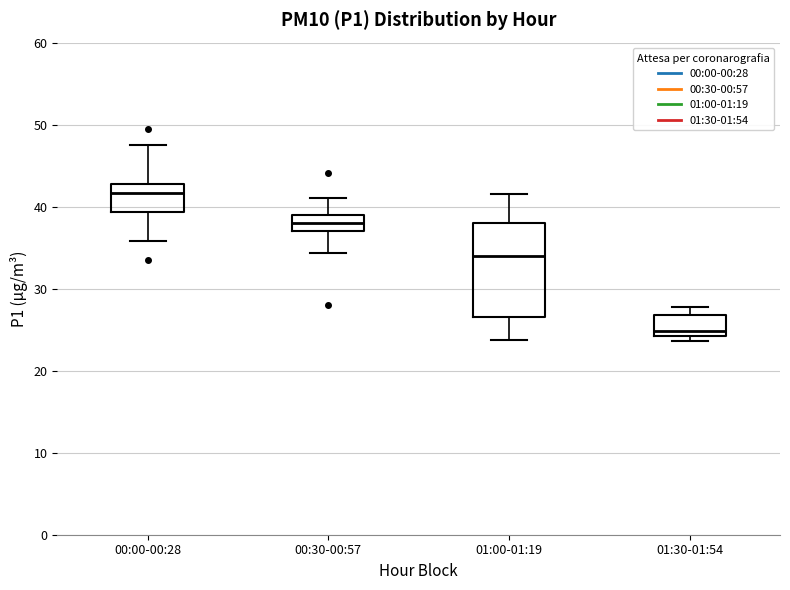

Reading left to right, read every box against the y-axis: the position of its median line, the range the box covers, and the ends of its whiskers. The values are not printed on the chart, so give them approximately, as read against the axis.

00:00-00:28: median 42, box 39 to 43, whiskers 36 to 48
00:30-00:57: median 38, box 37 to 39, whiskers 34 to 41
01:00-01:19: median 34, box 27 to 38, whiskers 24 to 42
01:30-01:54: median 25, box 24 to 27, whiskers 24 (just below the box's lower edge) to 28